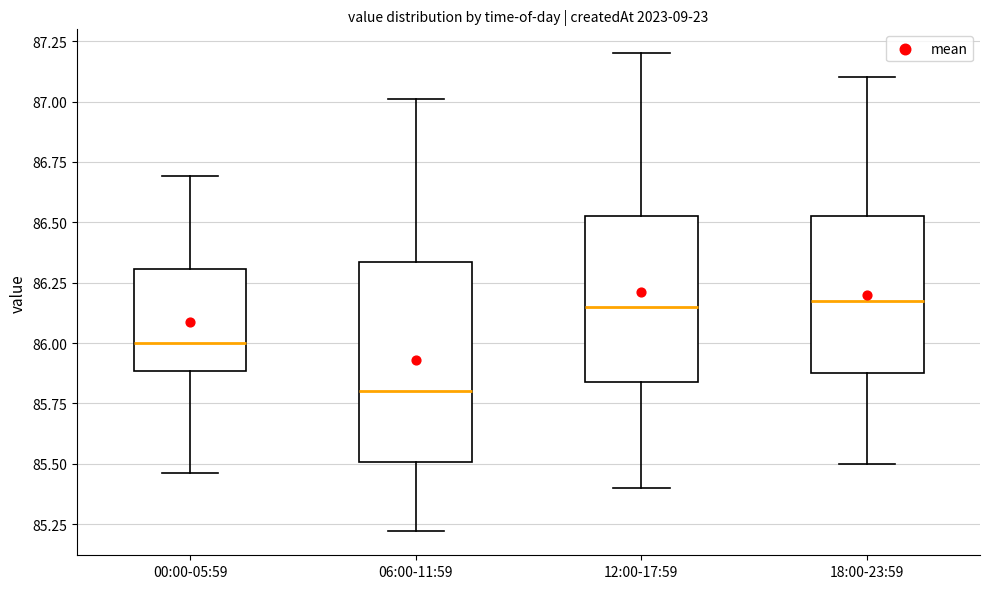

Reading left to right, transcribe this box plot: for each box, give where its median line is, the range the box spans, and where its two whiskers end, as read against the y-axis. The values are not printed on the chart, so give them approximately, as read against the axis.

00:00-05:59: median 86.00, box 85.90 to 86.30, whiskers 85.45 to 86.70
06:00-11:59: median 85.80, box 85.50 to 86.35, whiskers 85.20 to 87.00
12:00-17:59: median 86.15, box 85.85 to 86.55, whiskers 85.40 to 87.20
18:00-23:59: median 86.20, box 85.90 to 86.55, whiskers 85.50 to 87.10